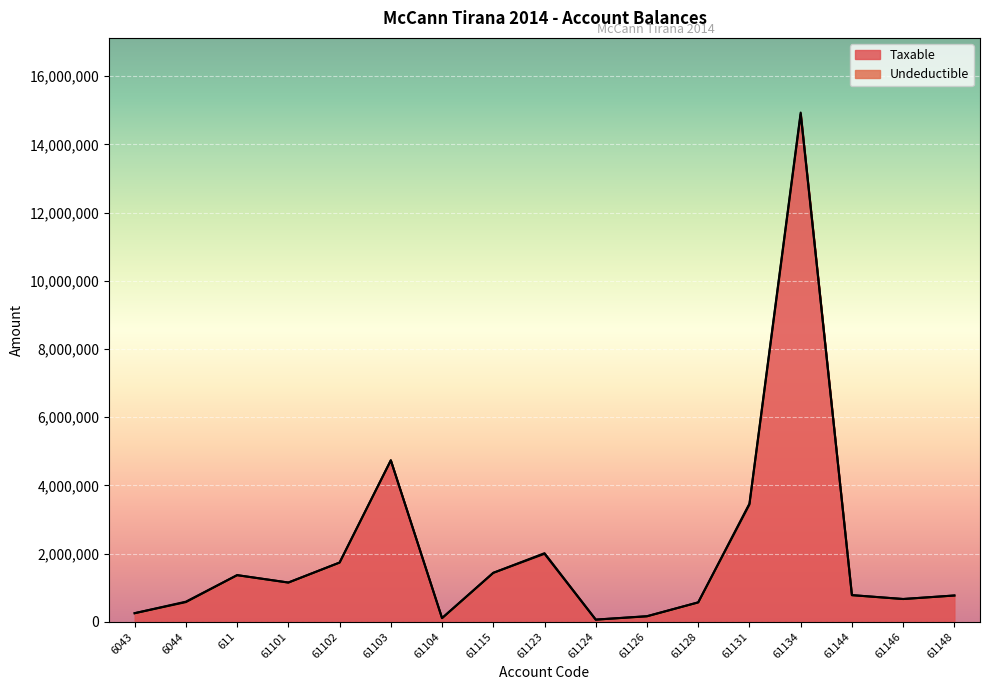

List the labels in order of value, largest first.

61134, 61103, 61131, 61123, 61102, 61115, 611, 61101, 61144, 61148, 61146, 6044, 61128, 6043, 61126, 61104, 61124